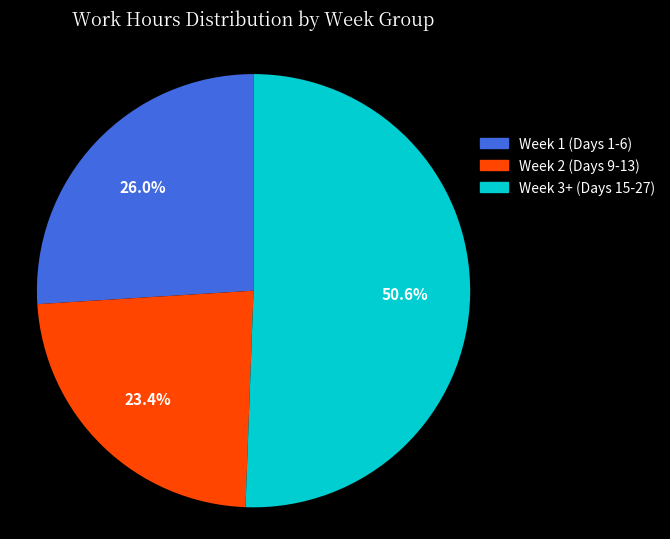

How many segments does this pie chart have?

3